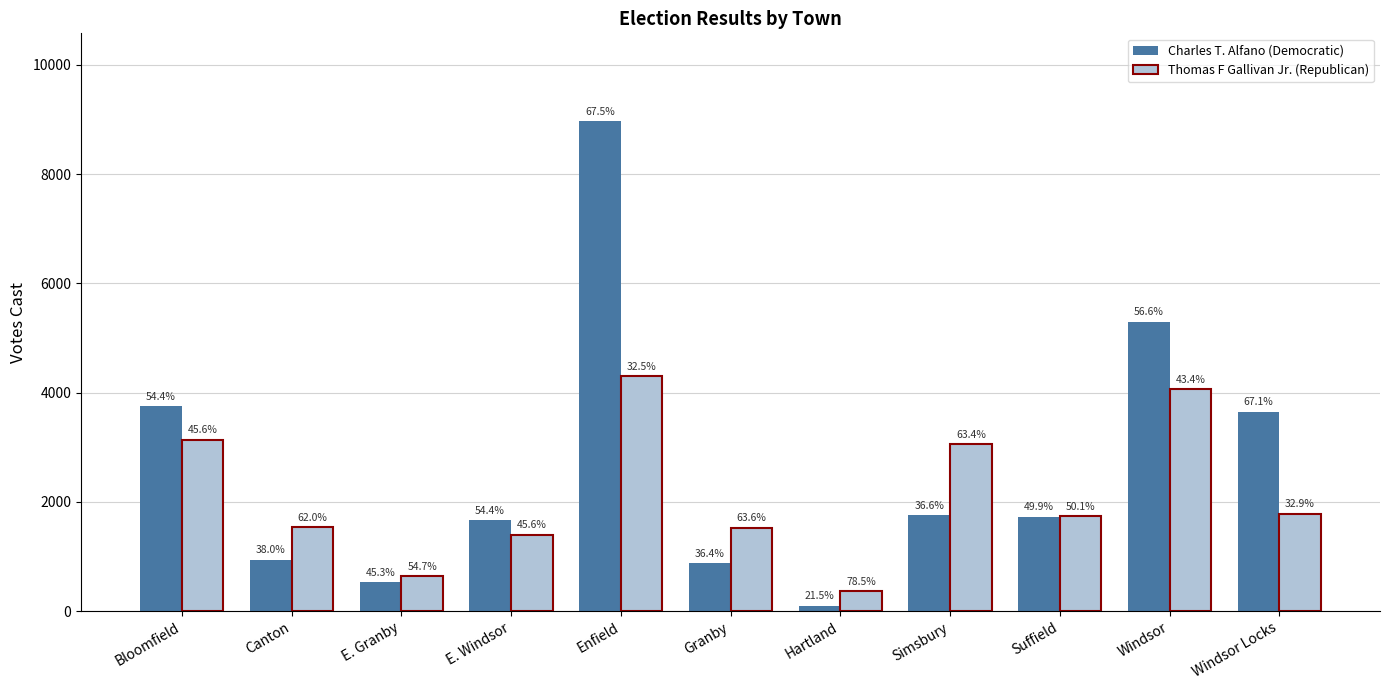

How many bars are there in each group?

2